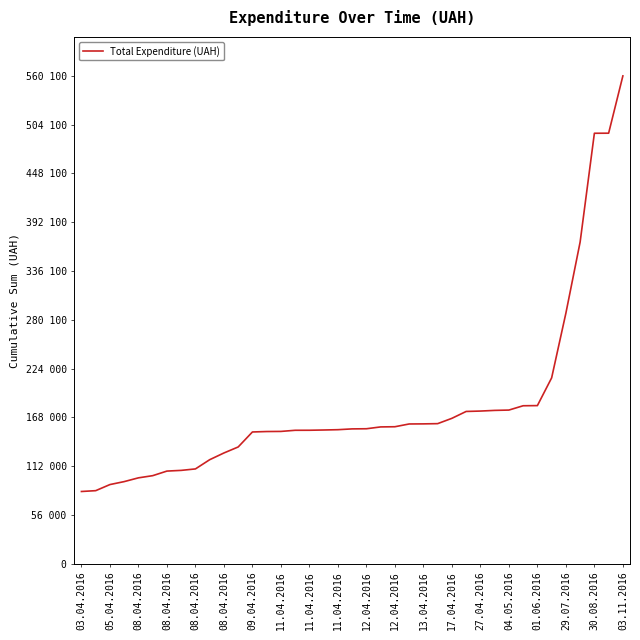

Reading left to right, transcribe all the data shown in this chart.

82834.0	83776.8	90790.0	94177.1	98505.7	100999.0	106269.0	107074.0	108749.1	119336.6	127067.4	133956.6	151186.9	151691.3	151820.9	153119.2	153156.6	153453.6	153808.6	154723.6	154887.4	156987.4	157201.0	160370.4	160486.1	160750.7	166859.7	174749.5	175202.2	175966.3	176344.3	181294.3	181470.3	213314.5	287617.6	369344.4	494249.2	494333.8	560124.3